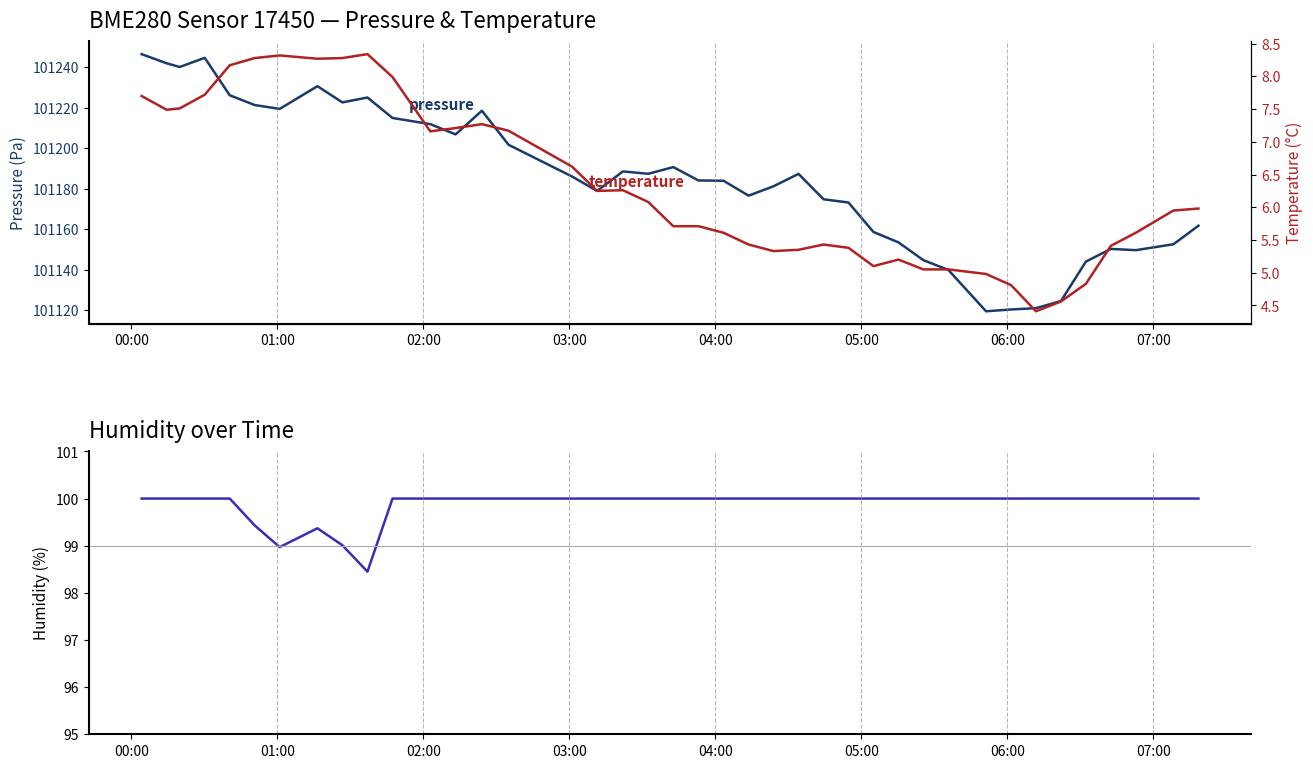

How many data points in temperature are above 5?

35